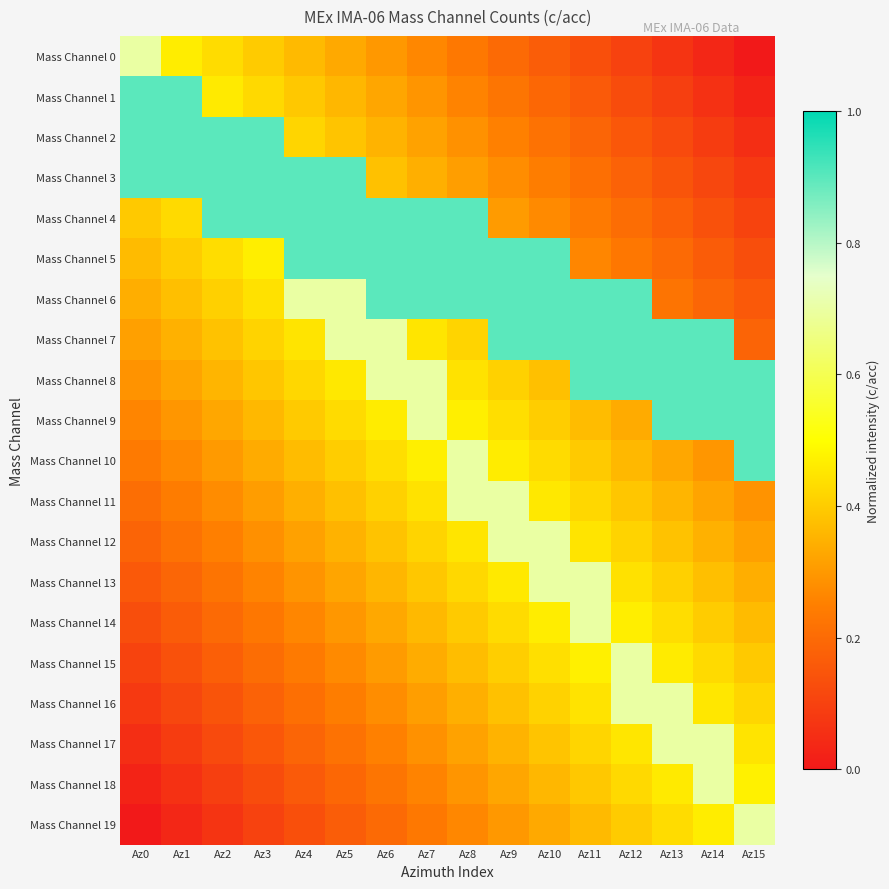

Reading left to right, extract all data points from this chart.

Mass Channel 0: Az0=0.7	Az1=0.5	Az2=0.4	Az3=0.4	Az4=0.4	Az5=0.3	Az6=0.3	Az7=0.3	Az8=0.2	Az9=0.2	Az10=0.2	Az11=0.1	Az12=0.1	Az13=0.1	Az14=0.0	Az15=0.0
Mass Channel 1: Az0=0.9	Az1=0.9	Az2=0.5	Az3=0.4	Az4=0.4	Az5=0.4	Az6=0.3	Az7=0.3	Az8=0.3	Az9=0.2	Az10=0.2	Az11=0.2	Az12=0.1	Az13=0.1	Az14=0.1	Az15=0.0
Mass Channel 2: Az0=0.9	Az1=0.9	Az2=0.9	Az3=0.9	Az4=0.4	Az5=0.4	Az6=0.4	Az7=0.3	Az8=0.3	Az9=0.3	Az10=0.2	Az11=0.2	Az12=0.2	Az13=0.1	Az14=0.1	Az15=0.1
Mass Channel 3: Az0=0.9	Az1=0.9	Az2=0.9	Az3=0.9	Az4=0.9	Az5=0.9	Az6=0.4	Az7=0.3	Az8=0.3	Az9=0.3	Az10=0.2	Az11=0.2	Az12=0.2	Az13=0.1	Az14=0.1	Az15=0.1
Mass Channel 4: Az0=0.4	Az1=0.4	Az2=0.9	Az3=0.9	Az4=0.9	Az5=0.9	Az6=0.9	Az7=0.9	Az8=0.9	Az9=0.3	Az10=0.3	Az11=0.2	Az12=0.2	Az13=0.2	Az14=0.1	Az15=0.1
Mass Channel 5: Az0=0.4	Az1=0.4	Az2=0.4	Az3=0.5	Az4=0.9	Az5=0.9	Az6=0.9	Az7=0.9	Az8=0.9	Az9=0.9	Az10=0.9	Az11=0.3	Az12=0.2	Az13=0.2	Az14=0.2	Az15=0.1
Mass Channel 6: Az0=0.3	Az1=0.4	Az2=0.4	Az3=0.4	Az4=0.7	Az5=0.7	Az6=0.9	Az7=0.9	Az8=0.9	Az9=0.9	Az10=0.9	Az11=0.9	Az12=0.9	Az13=0.2	Az14=0.2	Az15=0.2
Mass Channel 7: Az0=0.3	Az1=0.3	Az2=0.4	Az3=0.4	Az4=0.4	Az5=0.7	Az6=0.7	Az7=0.5	Az8=0.4	Az9=0.9	Az10=0.9	Az11=0.9	Az12=0.9	Az13=0.9	Az14=0.9	Az15=0.2
Mass Channel 8: Az0=0.3	Az1=0.3	Az2=0.4	Az3=0.4	Az4=0.4	Az5=0.5	Az6=0.7	Az7=0.7	Az8=0.4	Az9=0.4	Az10=0.4	Az11=0.9	Az12=0.9	Az13=0.9	Az14=0.9	Az15=0.9
Mass Channel 9: Az0=0.3	Az1=0.3	Az2=0.3	Az3=0.4	Az4=0.4	Az5=0.4	Az6=0.5	Az7=0.7	Az8=0.5	Az9=0.4	Az10=0.4	Az11=0.4	Az12=0.3	Az13=0.9	Az14=0.9	Az15=0.9
Mass Channel 10: Az0=0.2	Az1=0.3	Az2=0.3	Az3=0.3	Az4=0.4	Az5=0.4	Az6=0.4	Az7=0.5	Az8=0.7	Az9=0.5	Az10=0.4	Az11=0.4	Az12=0.4	Az13=0.3	Az14=0.3	Az15=0.9
Mass Channel 11: Az0=0.2	Az1=0.2	Az2=0.3	Az3=0.3	Az4=0.3	Az5=0.4	Az6=0.4	Az7=0.4	Az8=0.7	Az9=0.7	Az10=0.5	Az11=0.4	Az12=0.4	Az13=0.4	Az14=0.3	Az15=0.3
Mass Channel 12: Az0=0.2	Az1=0.2	Az2=0.3	Az3=0.3	Az4=0.3	Az5=0.4	Az6=0.4	Az7=0.4	Az8=0.5	Az9=0.7	Az10=0.7	Az11=0.4	Az12=0.4	Az13=0.4	Az14=0.3	Az15=0.3
Mass Channel 13: Az0=0.2	Az1=0.2	Az2=0.2	Az3=0.3	Az4=0.3	Az5=0.3	Az6=0.4	Az7=0.4	Az8=0.4	Az9=0.5	Az10=0.7	Az11=0.7	Az12=0.4	Az13=0.4	Az14=0.4	Az15=0.3
Mass Channel 14: Az0=0.1	Az1=0.2	Az2=0.2	Az3=0.2	Az4=0.3	Az5=0.3	Az6=0.3	Az7=0.4	Az8=0.4	Az9=0.4	Az10=0.5	Az11=0.7	Az12=0.5	Az13=0.4	Az14=0.4	Az15=0.4
Mass Channel 15: Az0=0.1	Az1=0.1	Az2=0.2	Az3=0.2	Az4=0.2	Az5=0.3	Az6=0.3	Az7=0.3	Az8=0.4	Az9=0.4	Az10=0.4	Az11=0.5	Az12=0.7	Az13=0.5	Az14=0.4	Az15=0.4
Mass Channel 16: Az0=0.1	Az1=0.1	Az2=0.1	Az3=0.2	Az4=0.2	Az5=0.2	Az6=0.3	Az7=0.3	Az8=0.3	Az9=0.4	Az10=0.4	Az11=0.4	Az12=0.7	Az13=0.7	Az14=0.5	Az15=0.4
Mass Channel 17: Az0=0.1	Az1=0.1	Az2=0.1	Az3=0.2	Az4=0.2	Az5=0.2	Az6=0.3	Az7=0.3	Az8=0.3	Az9=0.4	Az10=0.4	Az11=0.4	Az12=0.5	Az13=0.7	Az14=0.7	Az15=0.4
Mass Channel 18: Az0=0.0	Az1=0.1	Az2=0.1	Az3=0.1	Az4=0.2	Az5=0.2	Az6=0.2	Az7=0.3	Az8=0.3	Az9=0.3	Az10=0.4	Az11=0.4	Az12=0.4	Az13=0.5	Az14=0.7	Az15=0.5
Mass Channel 19: Az0=0.0	Az1=0.0	Az2=0.1	Az3=0.1	Az4=0.1	Az5=0.2	Az6=0.2	Az7=0.2	Az8=0.3	Az9=0.3	Az10=0.3	Az11=0.4	Az12=0.4	Az13=0.4	Az14=0.5	Az15=0.7